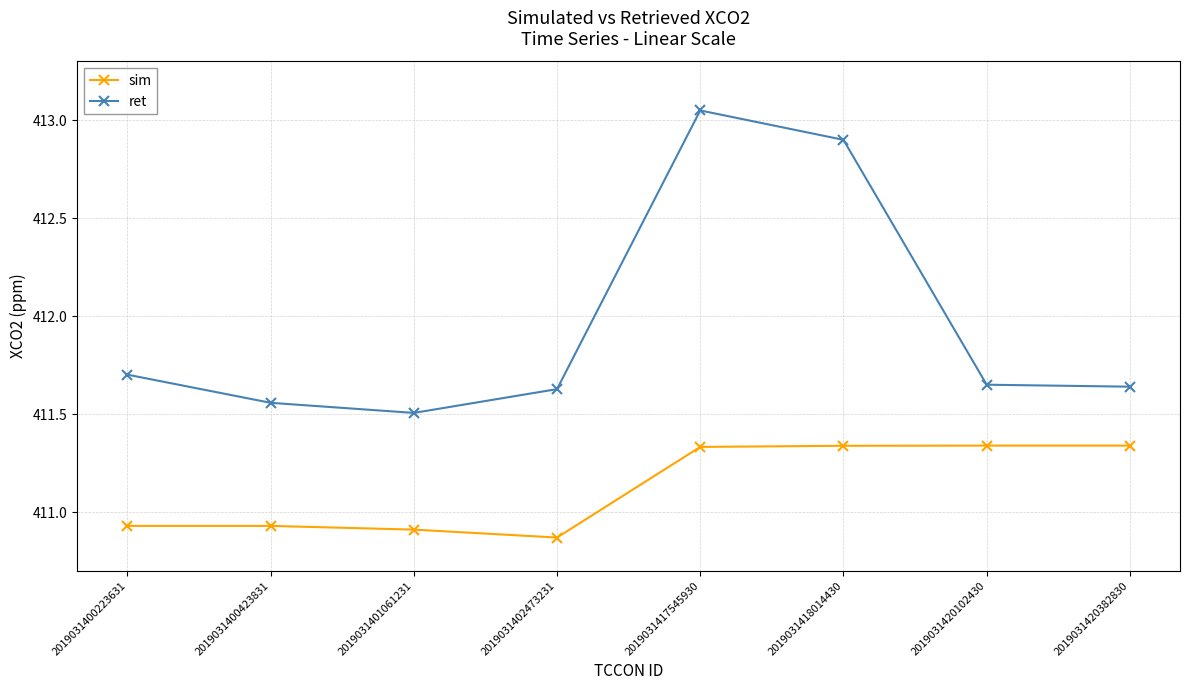

What is the difference between the maximum and minimum values in the sim series?

0.5